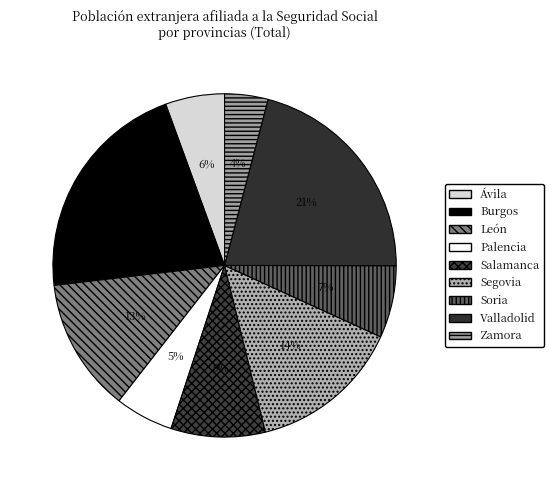

How many segments does this pie chart have?

9